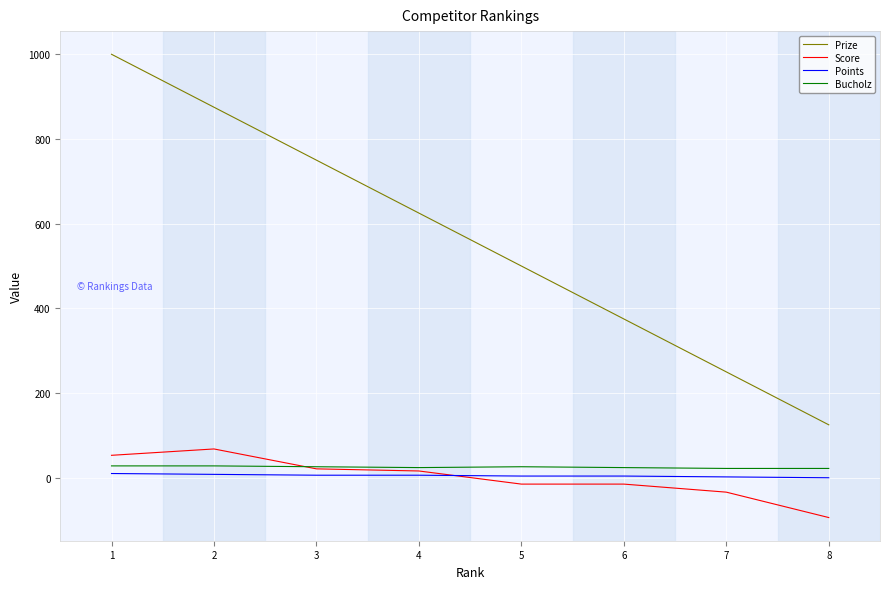

What are all the series names shown in the legend?

Prize, Score, Points, Bucholz